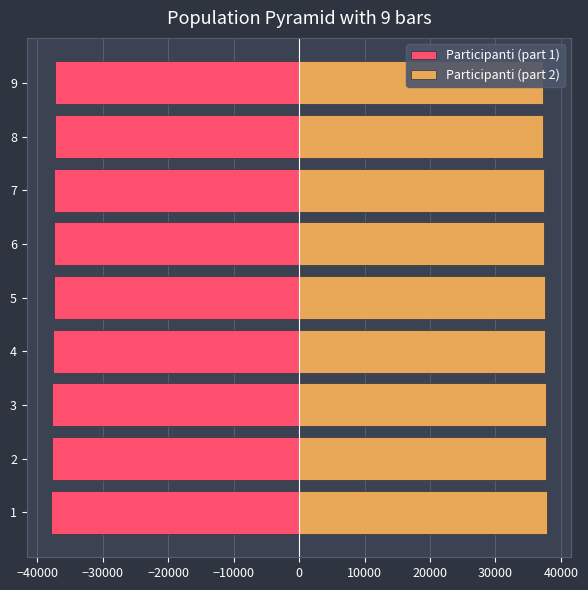

How many values in the Participanti (part 2) series exceed 37488?

4